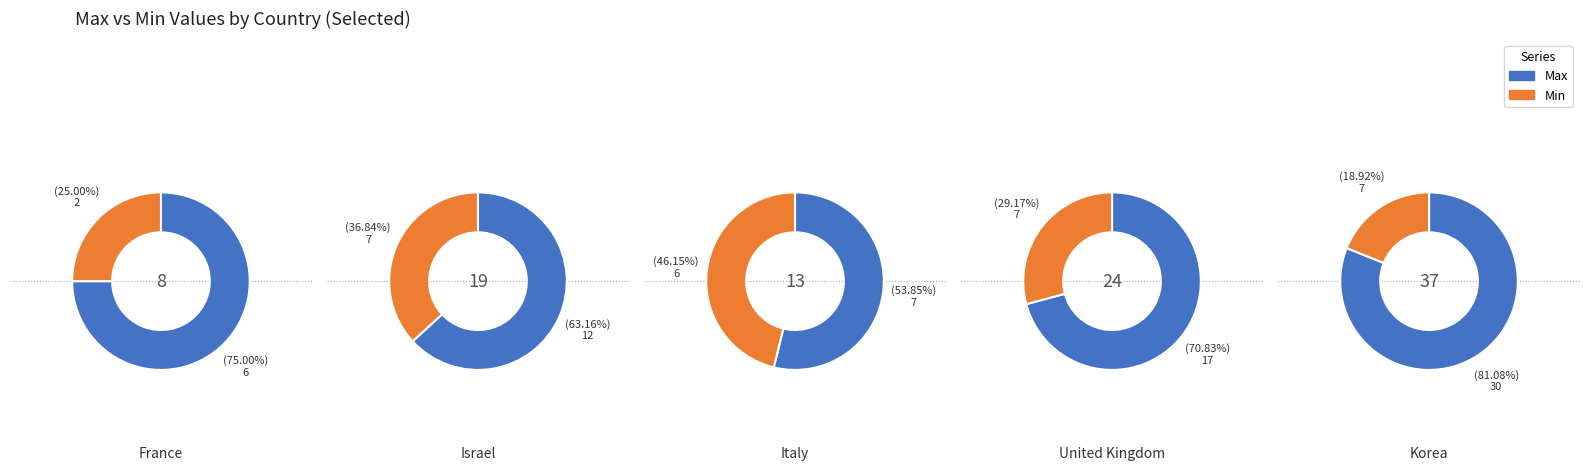

Is 8 the majority of the pie?

No